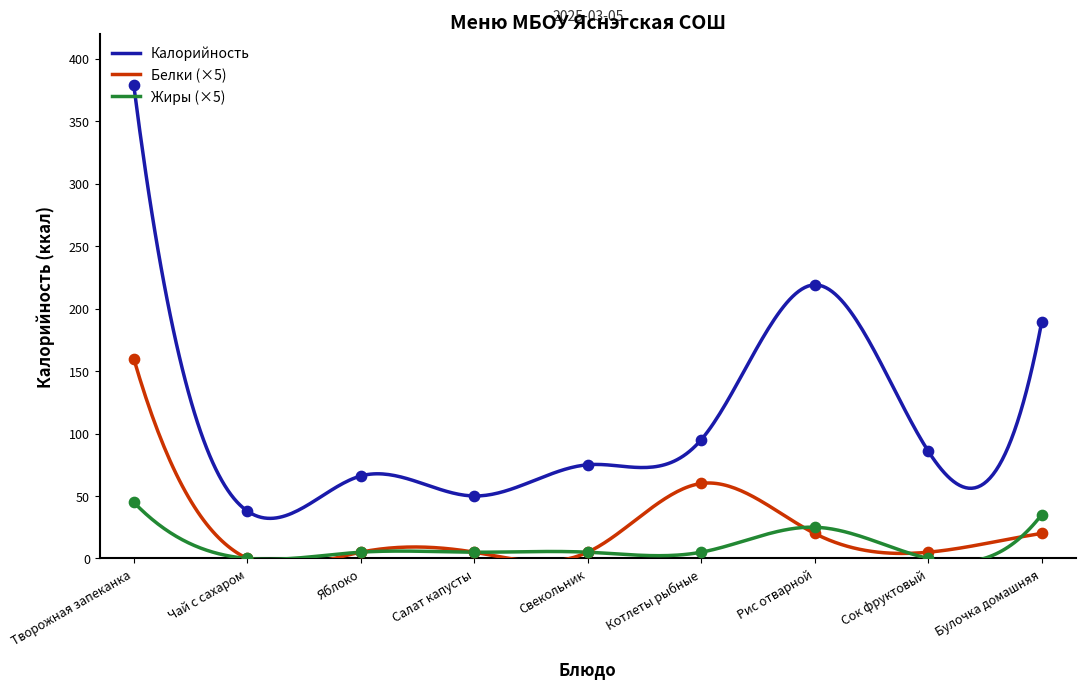

What are all the series names shown in the legend?

Калорийность, Белки, Жиры